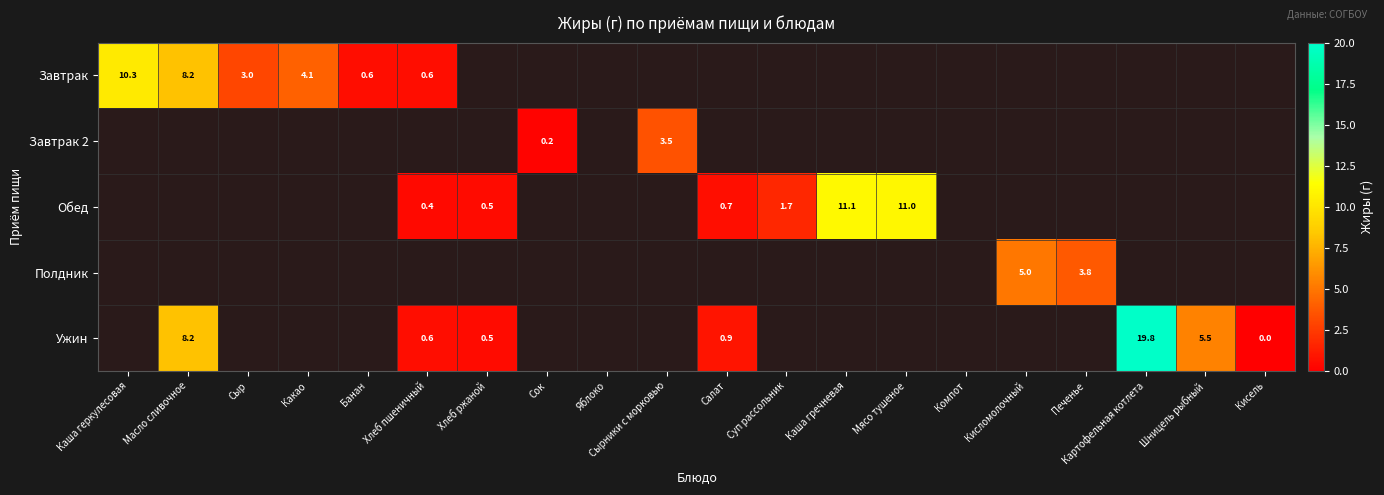

True or false: Полдник has a value of 5.2 at Печенье.

False